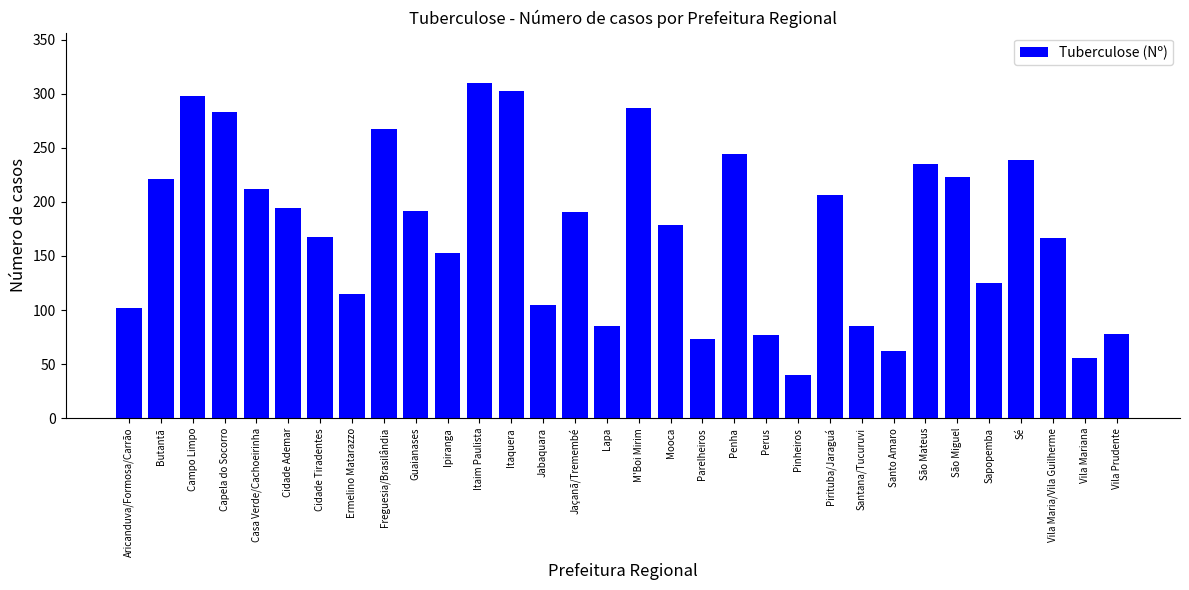

What is the difference between the maximum and minimum values?

270